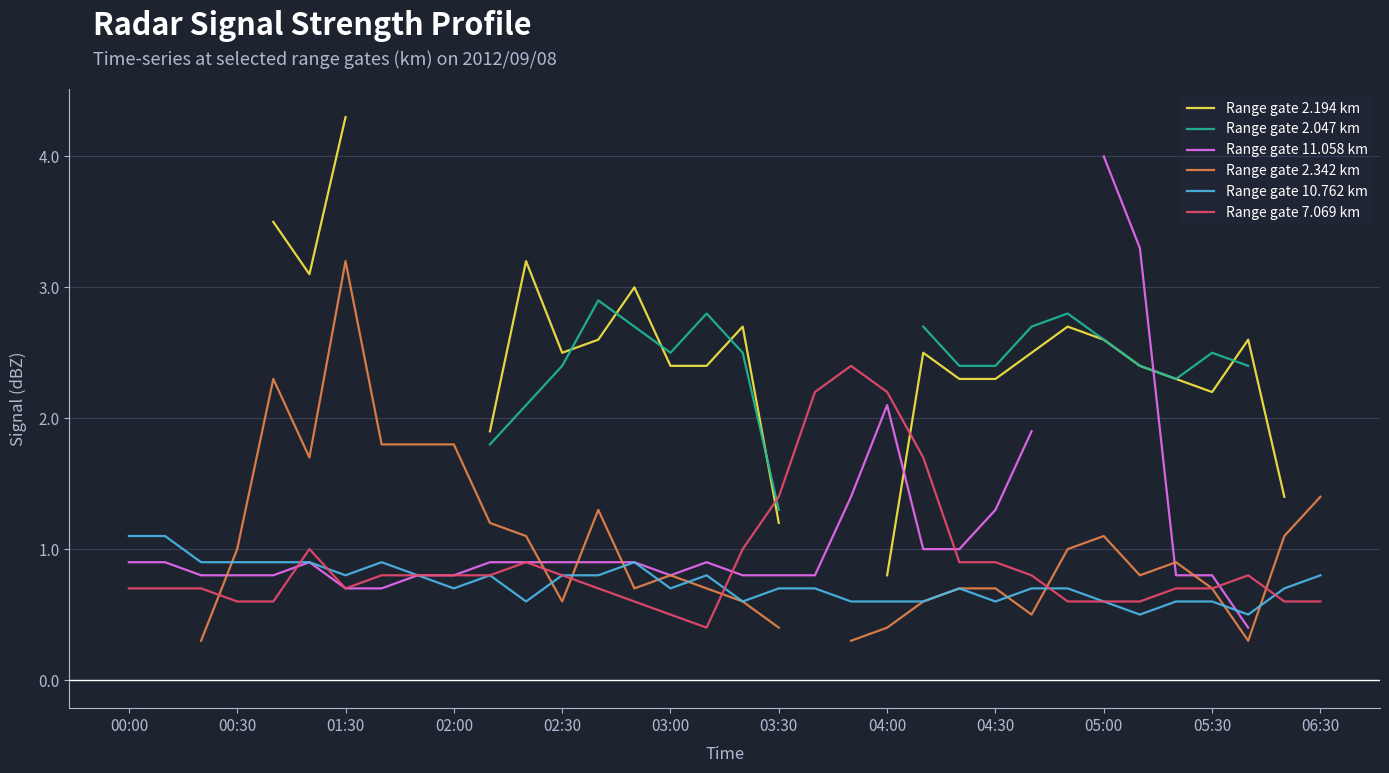

Is it true that Range gate 7.069 km equals 1.2 at 05:30?

False